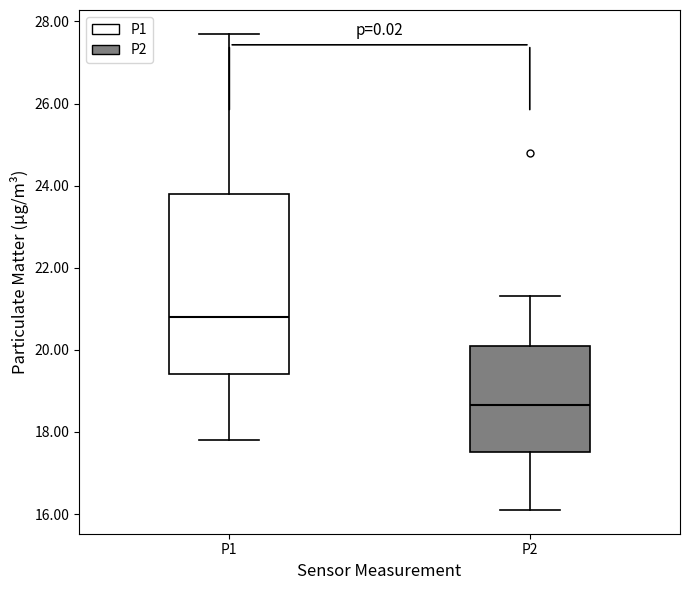

Reading left to right, read every box against the y-axis: the position of its median line, the range the box covers, and the ends of its whiskers. The values are not printed on the chart, so give them approximately, as read against the axis.

P1: median 20.8, box 19.4 to 23.8, whiskers 17.8 to 27.8
P2: median 18.6, box 17.6 to 20.2, whiskers 16.2 to 21.4